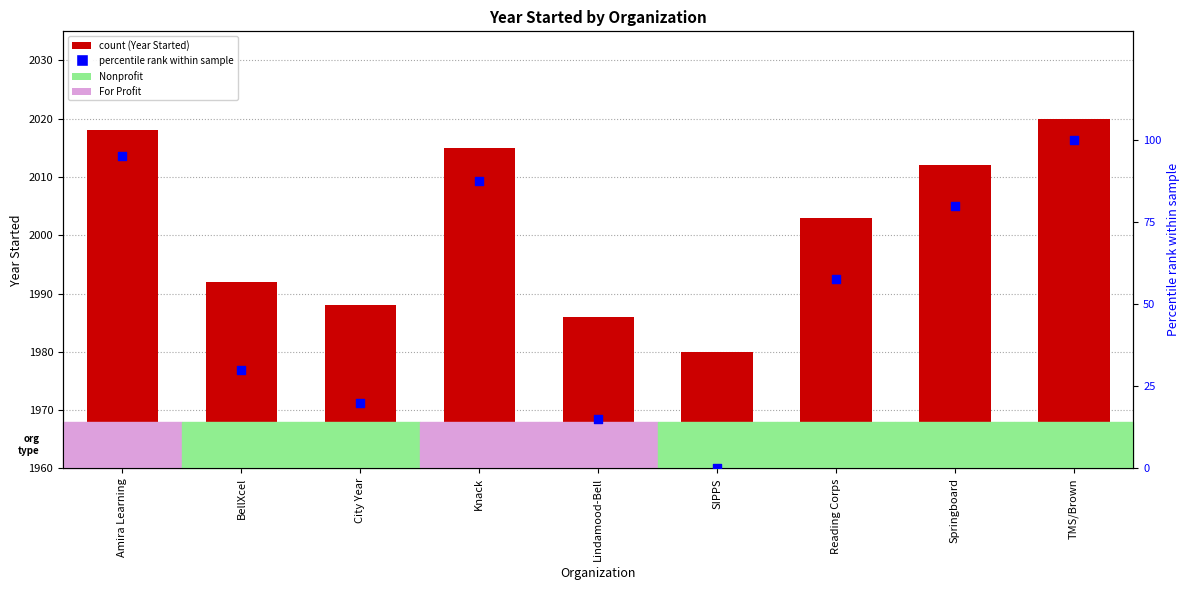

Which series has the largest Y range (max minus min)?

Normalized rank within sample